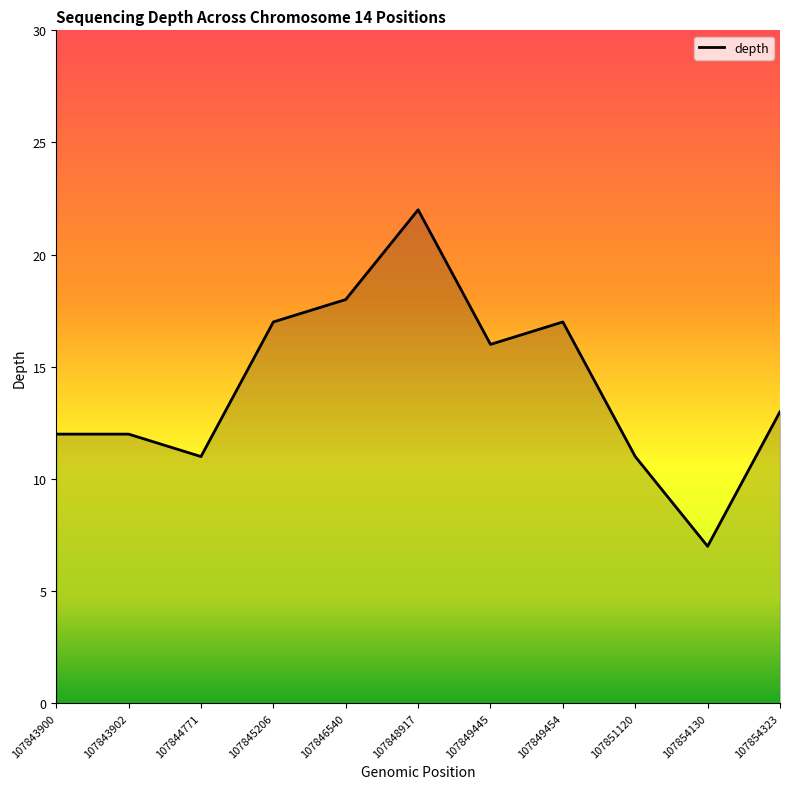

Is it true that the value at 107844771 is 16?

False